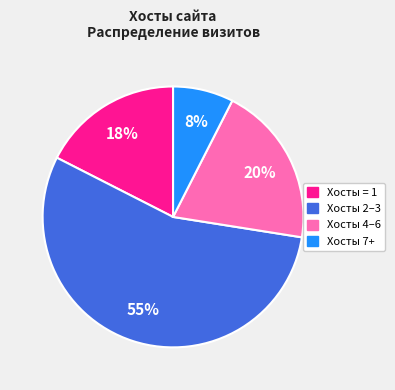

Does any single category account for the majority?

Yes